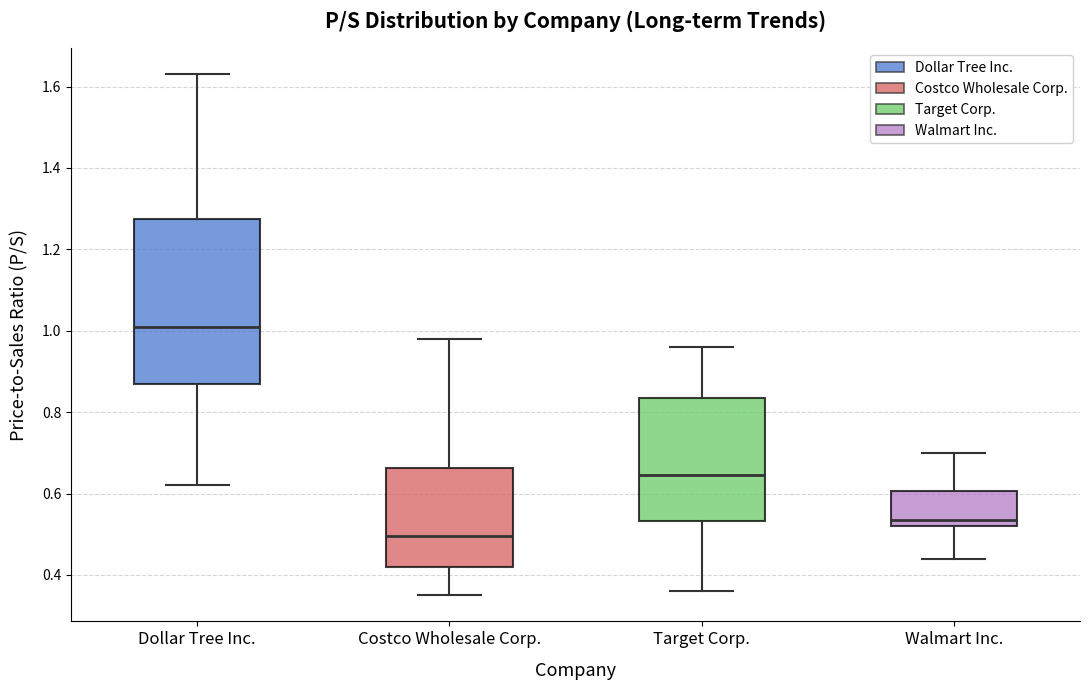

Comparing the boxes themselves (not the whiskers), which one is the tallest?

Dollar Tree Inc.